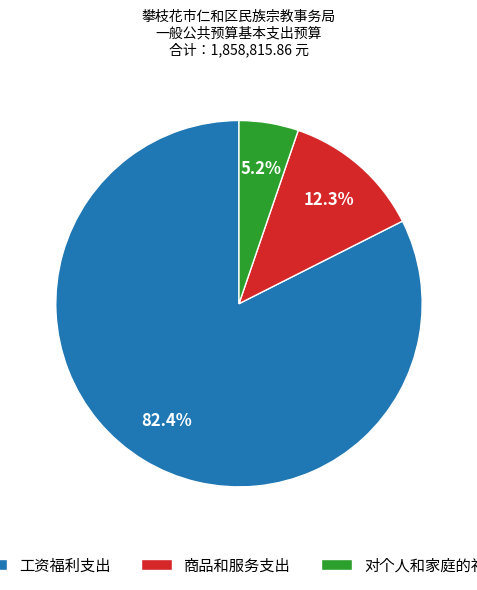

Combined, what portion of the pie is 工资福利支出 and 对个人和家庭的补助?

87.7%